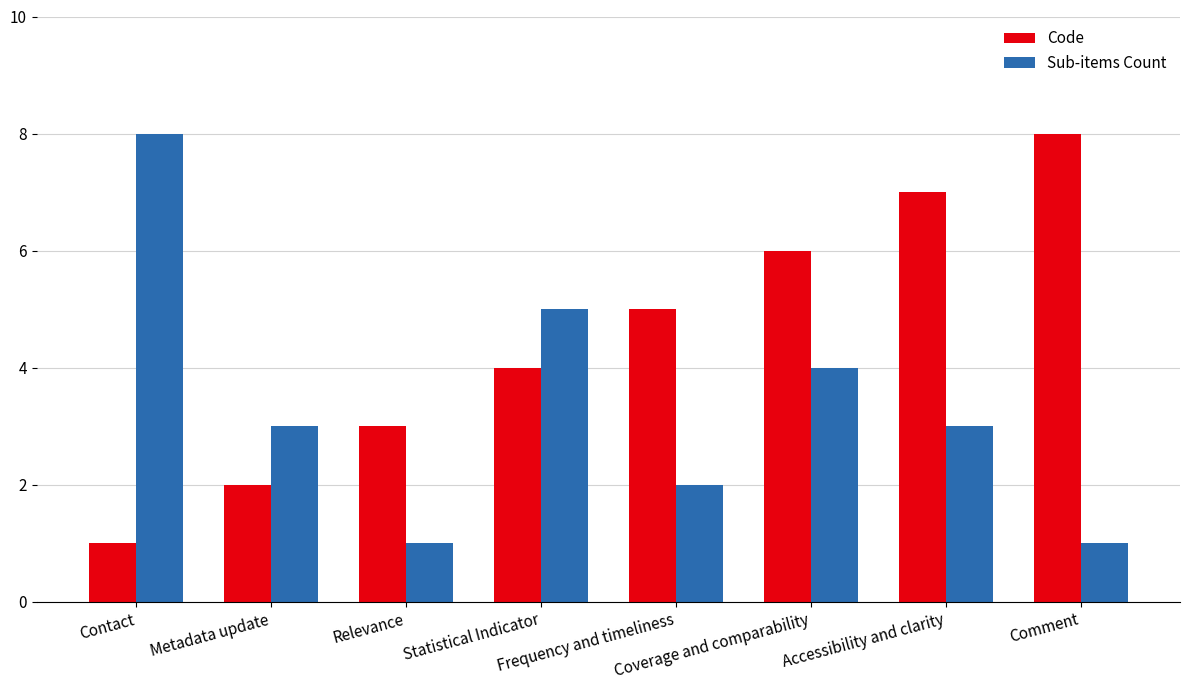

Reading left to right, list all the values displayed in this chart.

Code: 1	2	3	4	5	6	7	8
Sub-items Count: 8	3	1	5	2	4	3	1